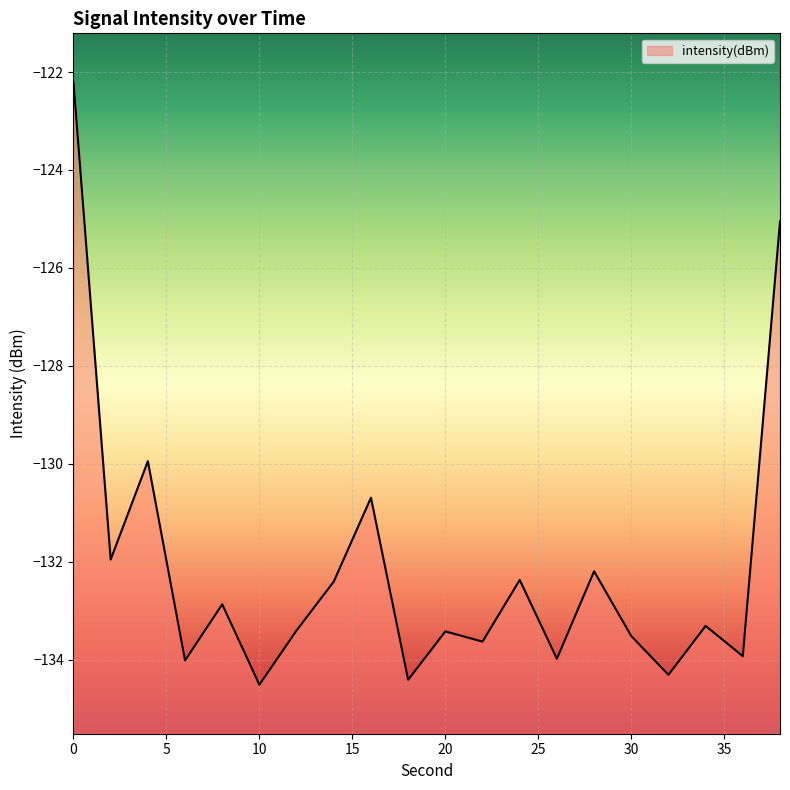

How many interior local peaks (higher than both neighbors) does the data have?

7